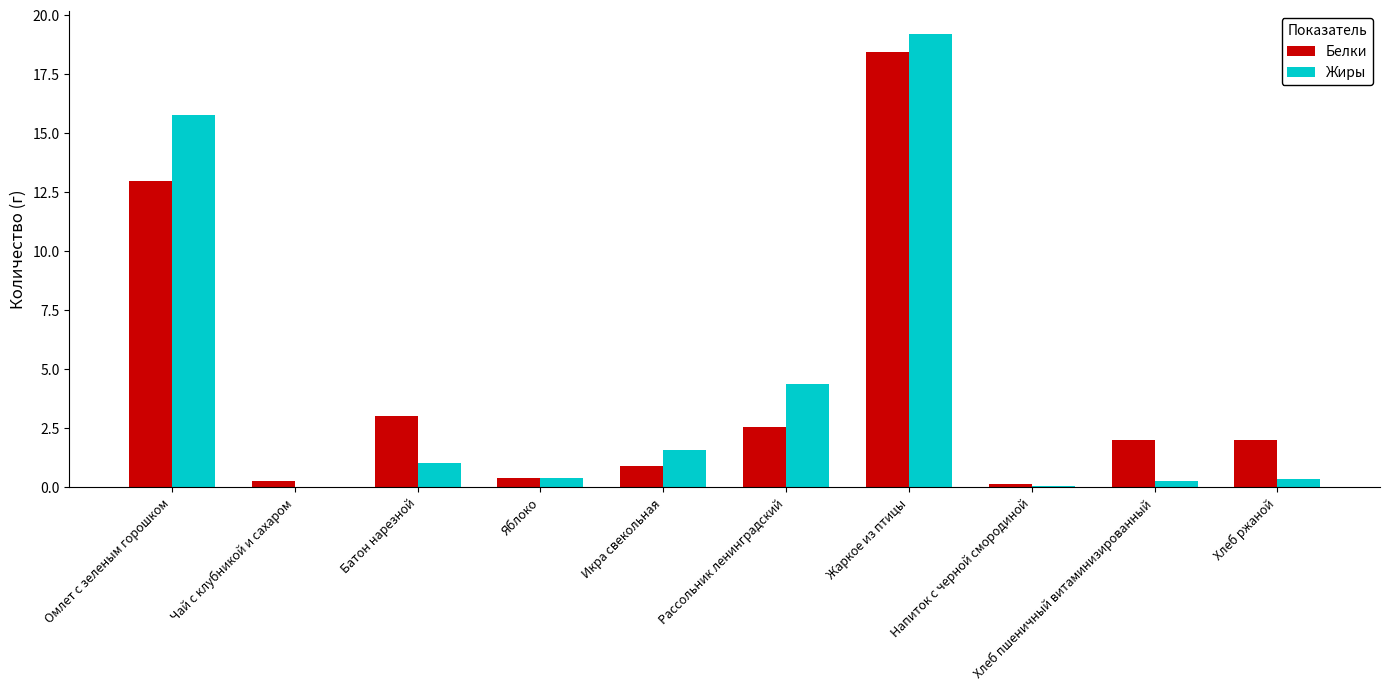

The value of Белки at Напиток с черной смородиной is 0.1. True or false?

True